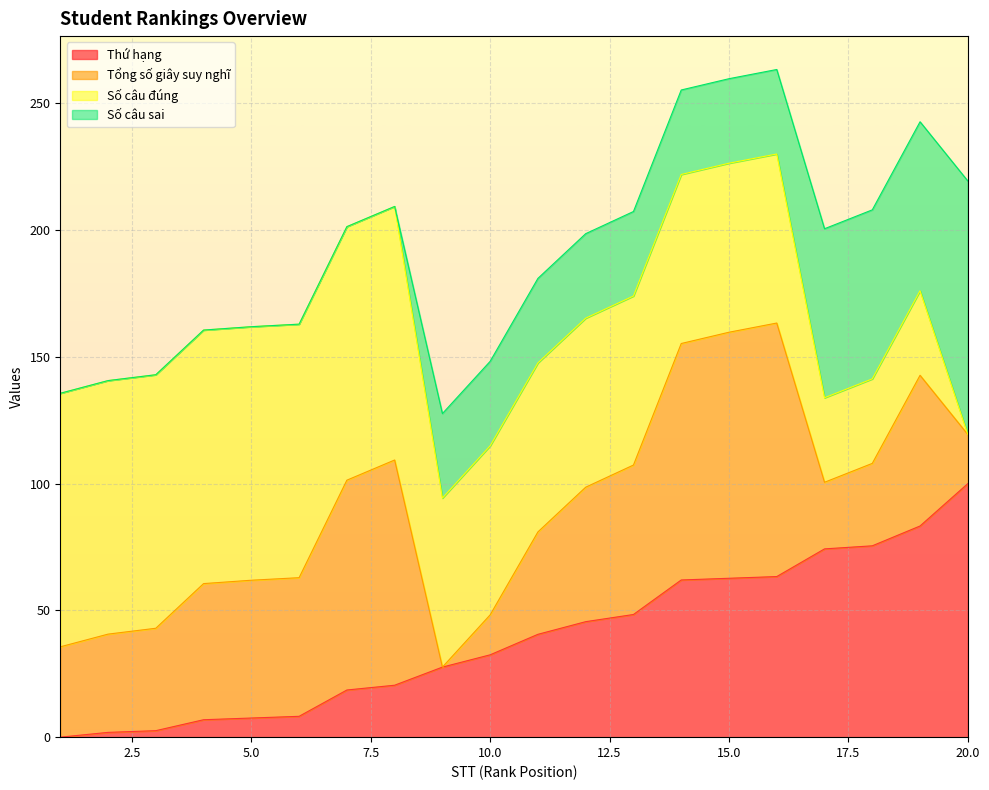

How many interior local valleys does the Tổng số giây suy nghĩ series have?

2